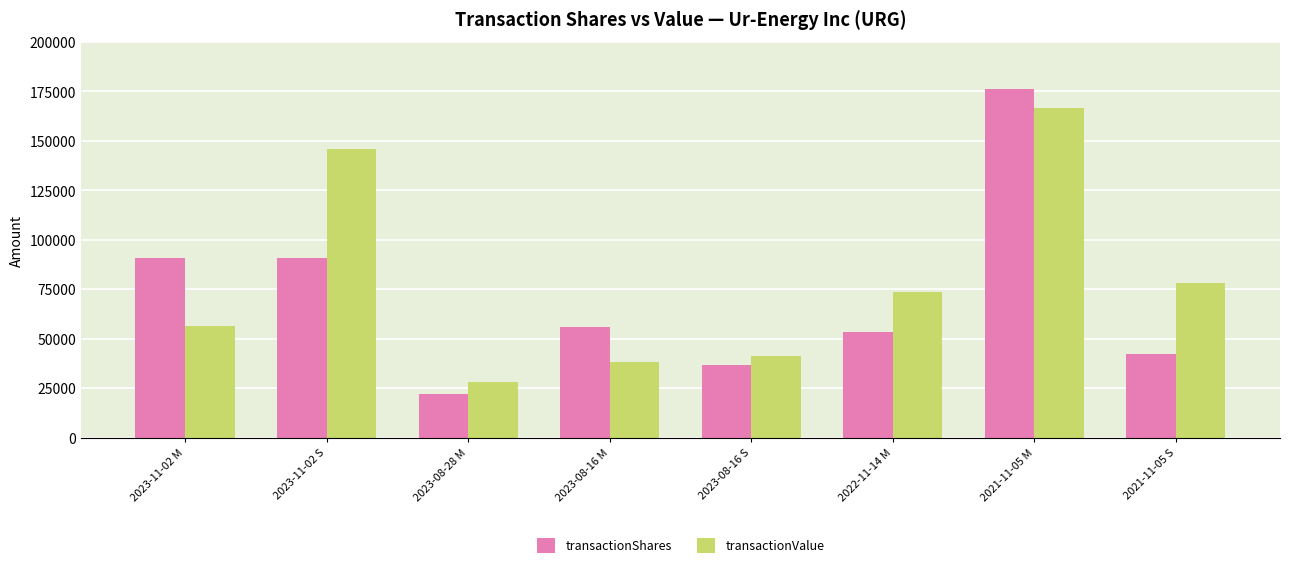

What is the maximum value shown in the chart?

176394